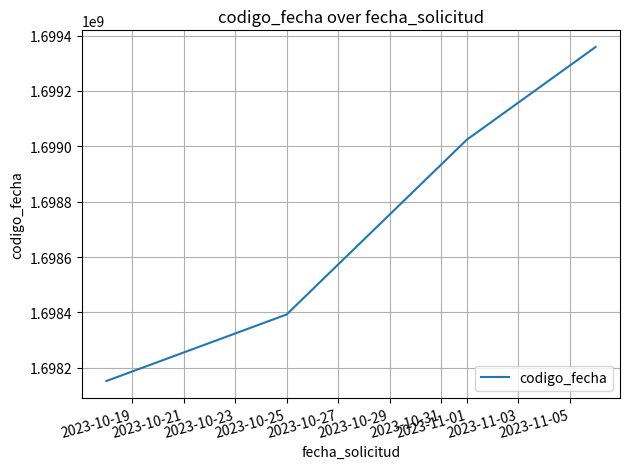

What is the average value?

1698731853